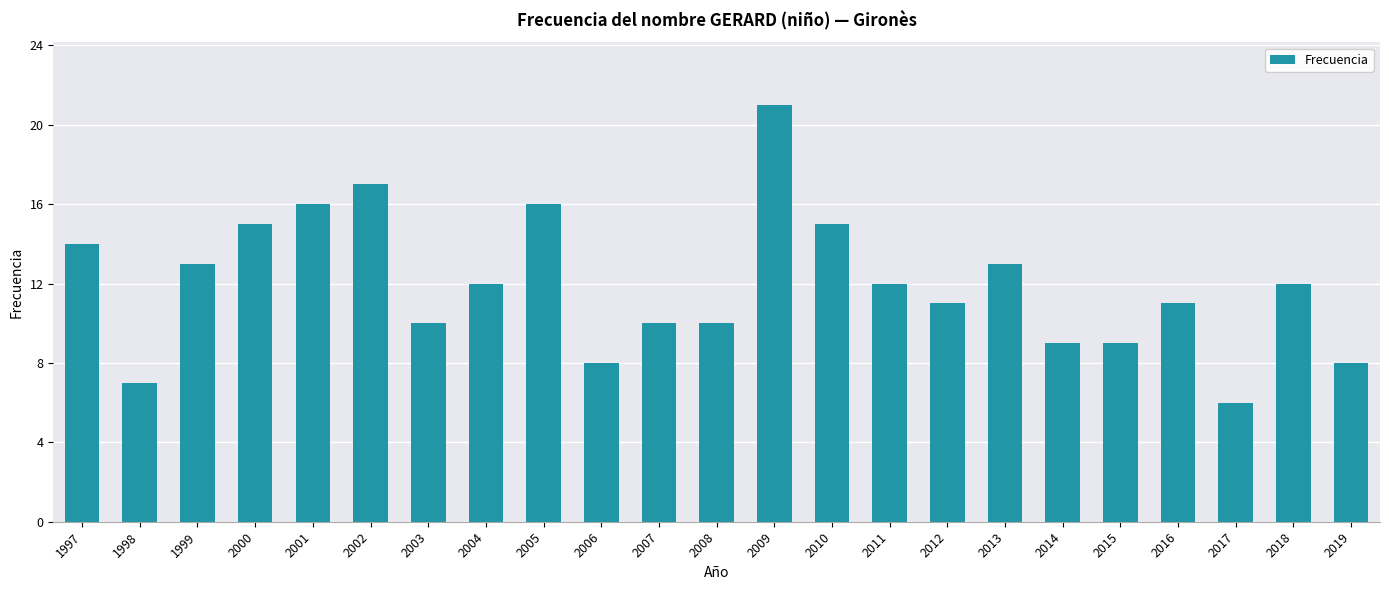

Between 2004 and 2012, which is larger?

2004